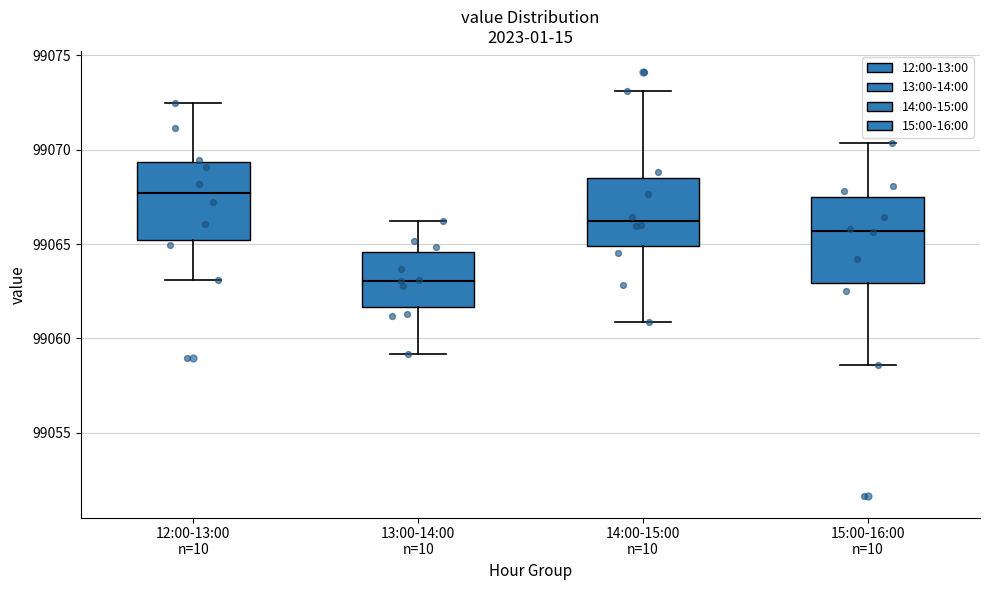

Reading left to right, transcribe this box plot: for each box, give where its median line is, the range the box spans, and where its two whiskers end, as read against the y-axis. The values are not printed on the chart, so give them approximately, as read against the axis.

12:00-13:00 n=10: median 99067.5, box 99065.0 to 99069.5, whiskers 99063.0 to 99072.5
13:00-14:00 n=10: median 99063.0, box 99061.5 to 99064.5, whiskers 99059.0 to 99066.0
14:00-15:00 n=10: median 99066.0, box 99065.0 to 99068.5, whiskers 99061.0 to 99073.0
15:00-16:00 n=10: median 99065.5, box 99063.0 to 99067.5, whiskers 99058.5 to 99070.5